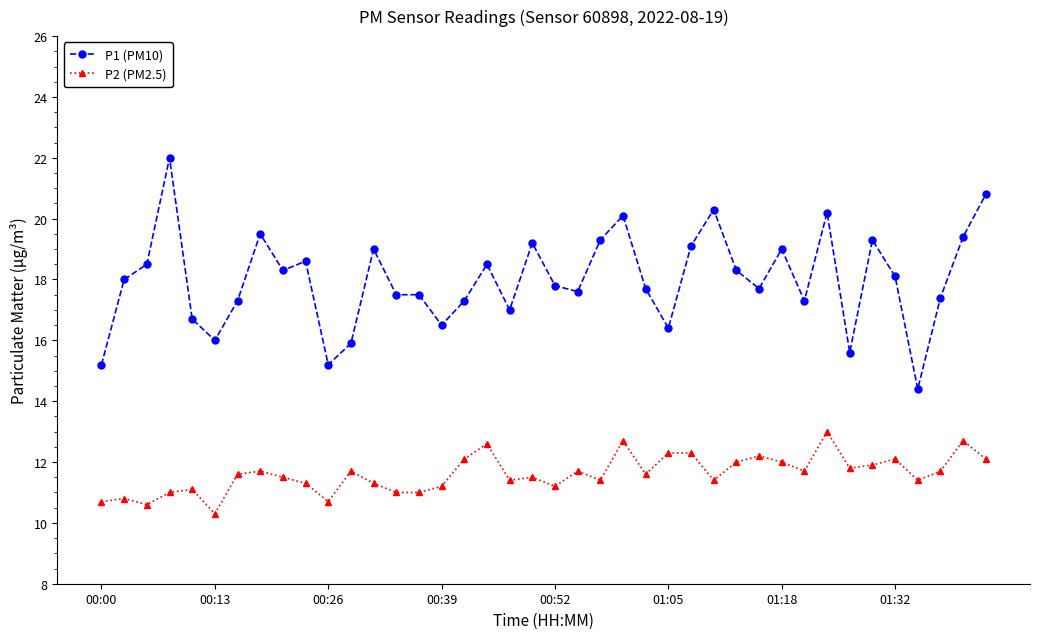

Reading left to right, list all the values displayed in this chart.

P1 (PM10): 15.2	18.0	18.5	22.0	16.7	16.0	17.3	19.5	18.3	18.6	15.2	15.9	19.0	17.5	17.5	16.5	17.3	18.5	17.0	19.2	17.8	17.6	19.3	20.1	17.7	16.4	19.1	20.3	18.3	17.7	19.0	17.3	20.2	15.6	19.3	18.1	14.4	17.4	19.4	20.8
P2 (PM2.5): 10.7	10.8	10.6	11.0	11.1	10.3	11.6	11.7	11.5	11.3	10.7	11.7	11.3	11.0	11.0	11.2	12.1	12.6	11.4	11.5	11.2	11.7	11.4	12.7	11.6	12.3	12.3	11.4	12.0	12.2	12.0	11.7	13.0	11.8	11.9	12.1	11.4	11.7	12.7	12.1